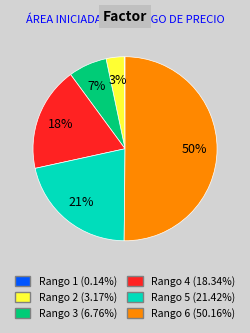

Which category has the biggest portion of the pie?

Rango 6